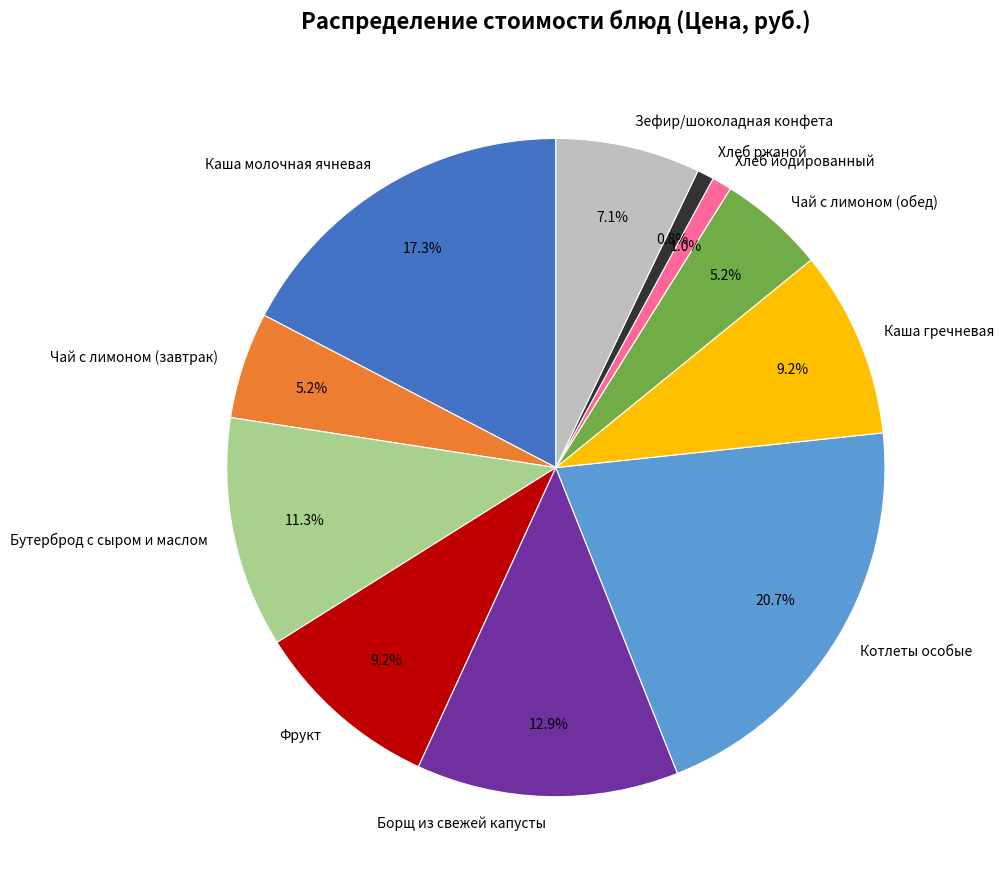

To the nearest percent, what portion does Чай с лимоном (обед) represent?

5%